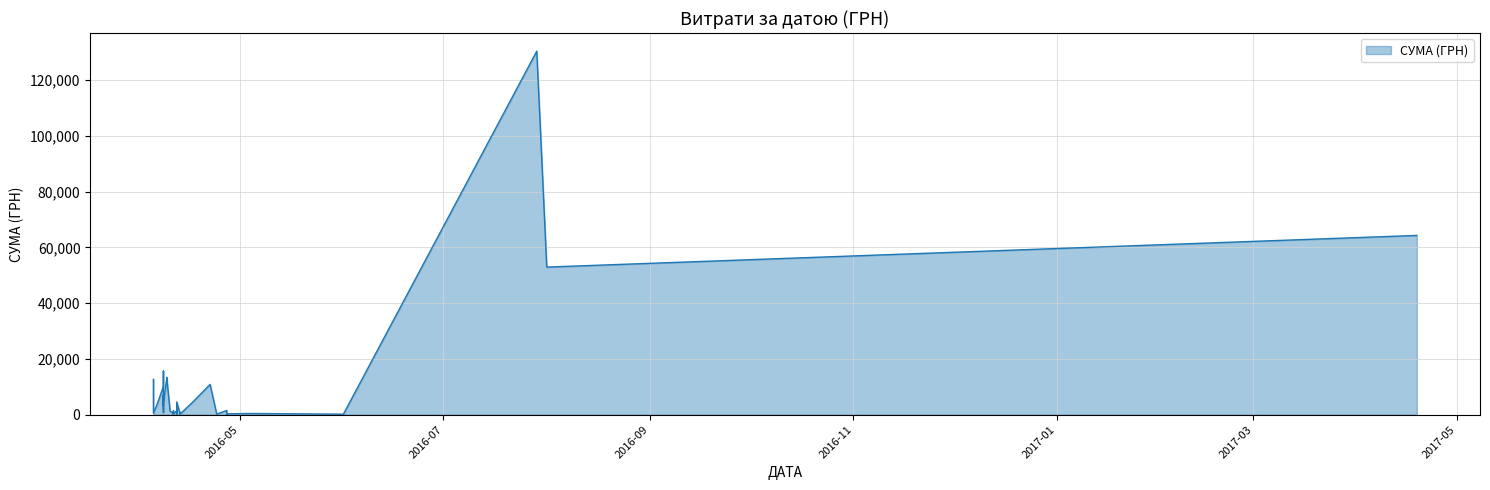

What is the sum of all values?

391499.4